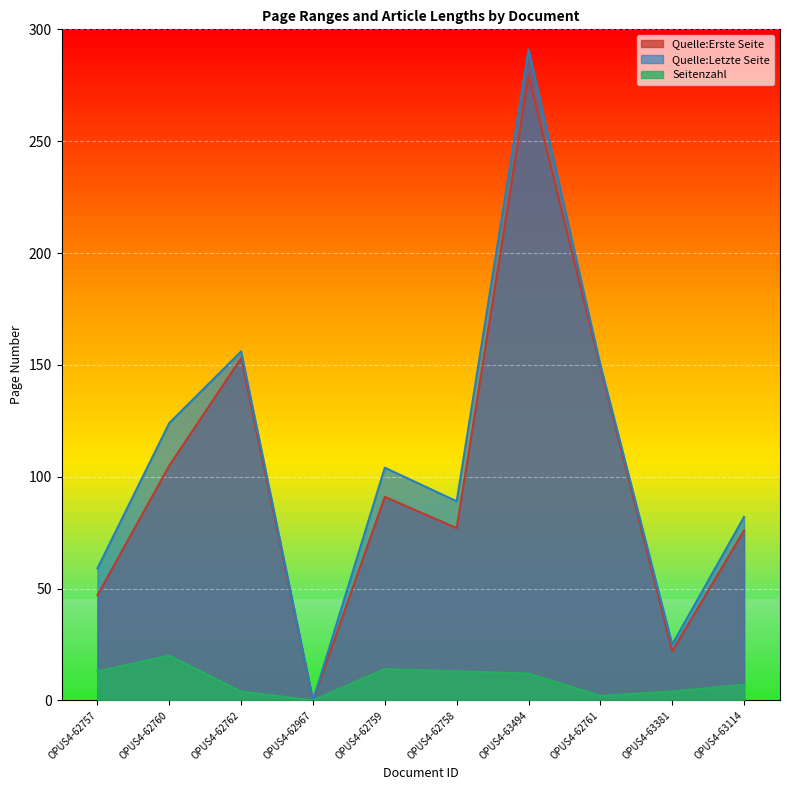

True or false: Quelle:Letzte Seite and Quelle:Erste Seite intersect in this chart.

False